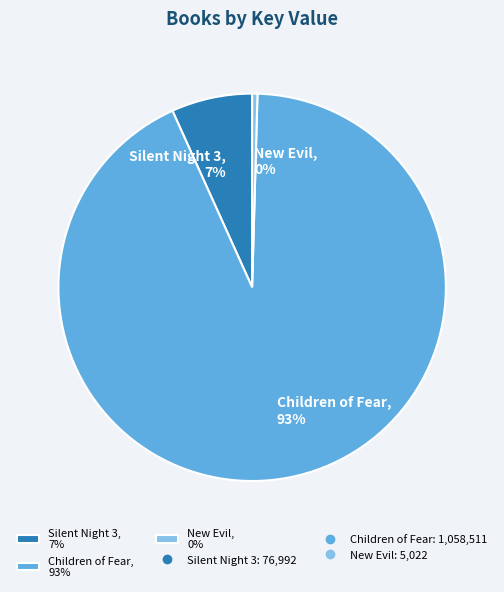

Is there any slice that represents more than half of the pie?

Yes